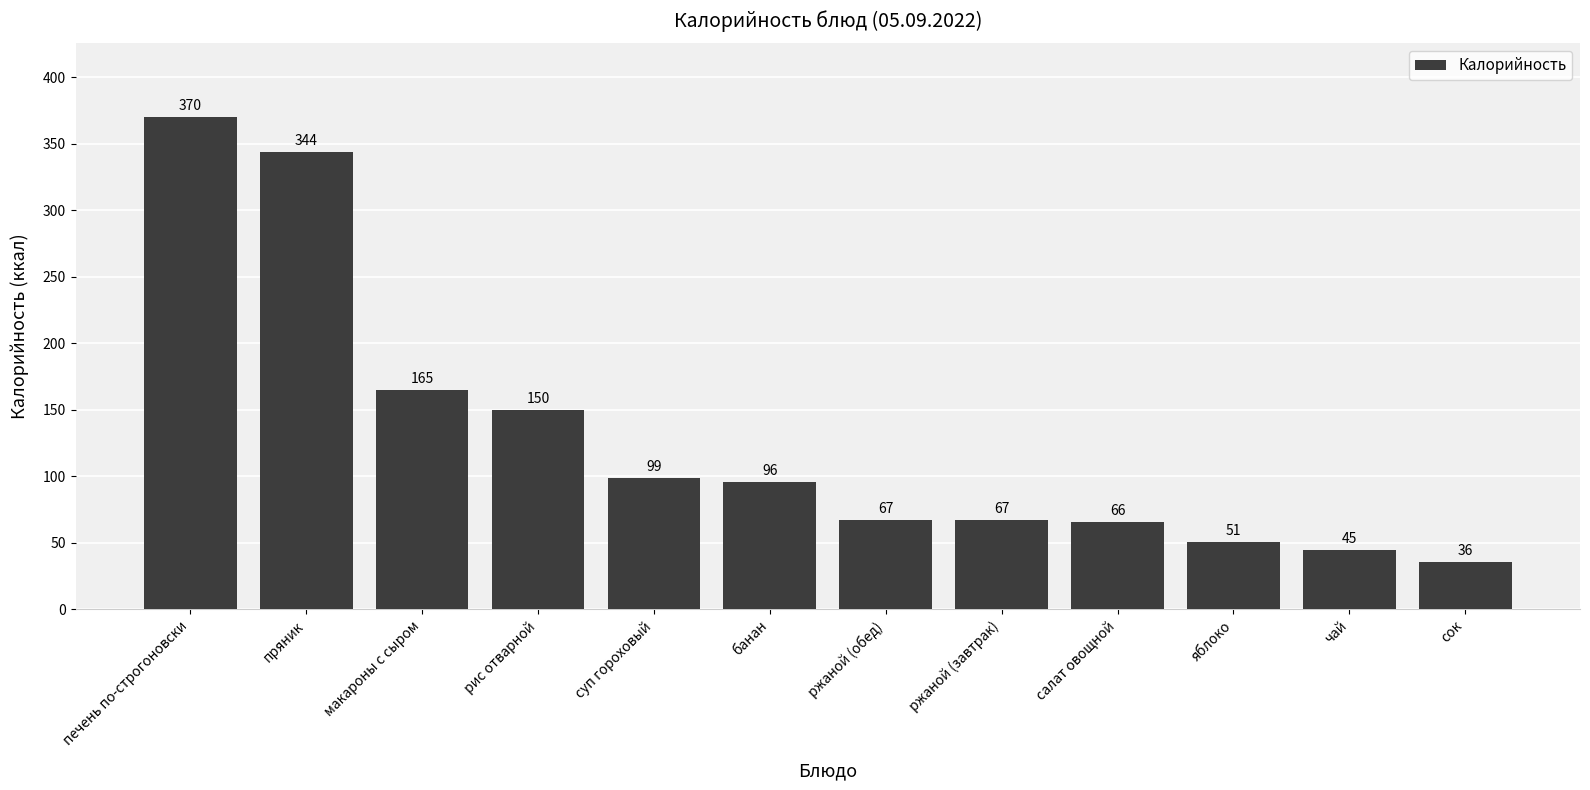

What is the approximate value at печень по-строгоновски, to the nearest 5?

370